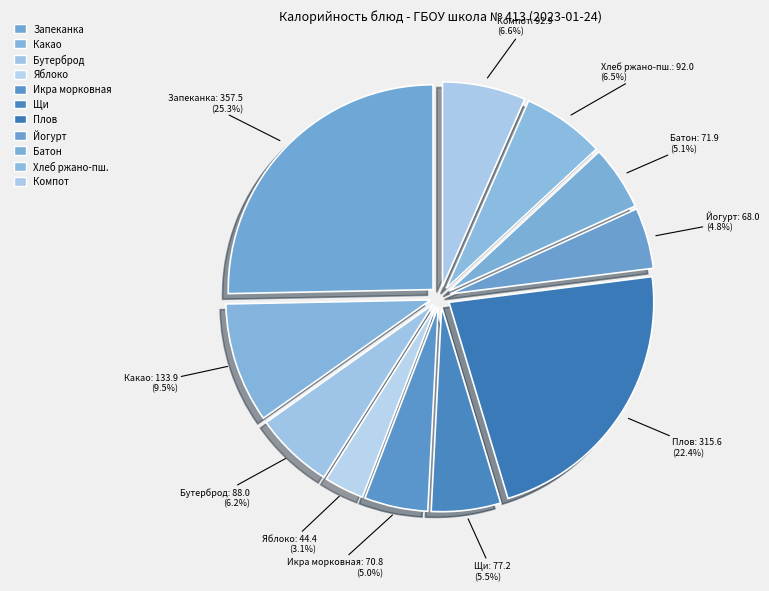

Count the number of slices in the pie.

11